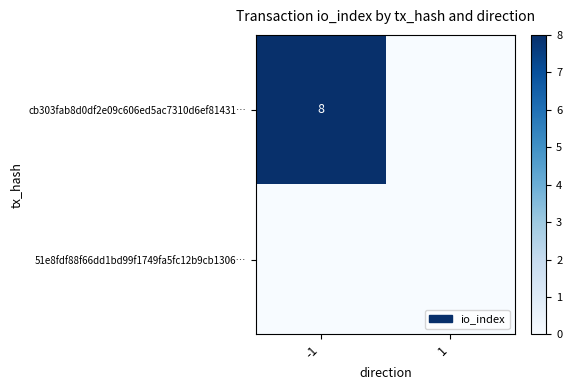

The cb303fab8d0df2e09c606ed5ac7310d6ef81431… series shows 8 at -1. True or false?

True